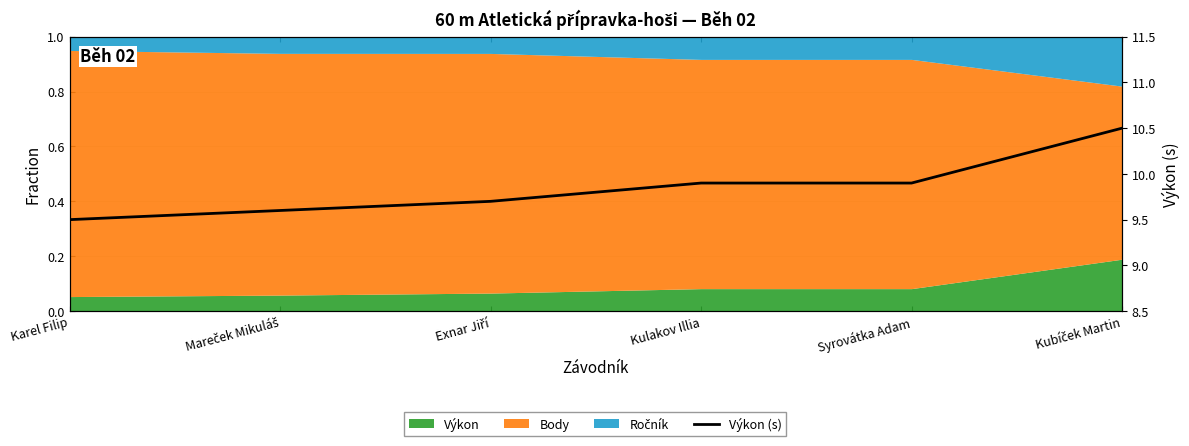

What position from the right is Kulakov Illia?

3